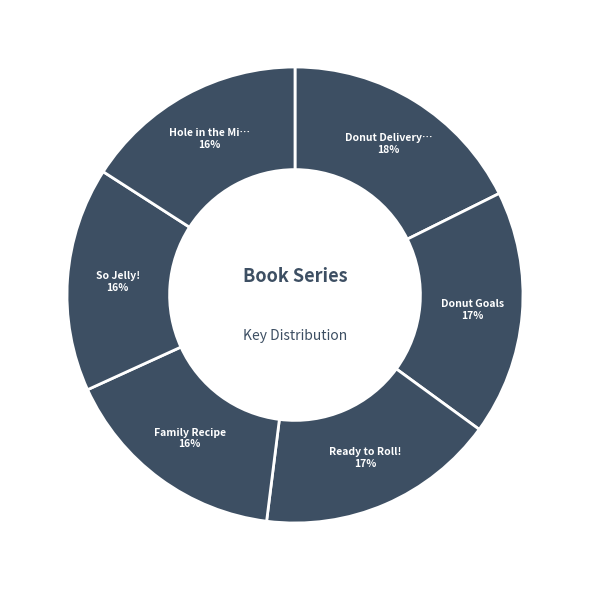

How many segments does this pie chart have?

6